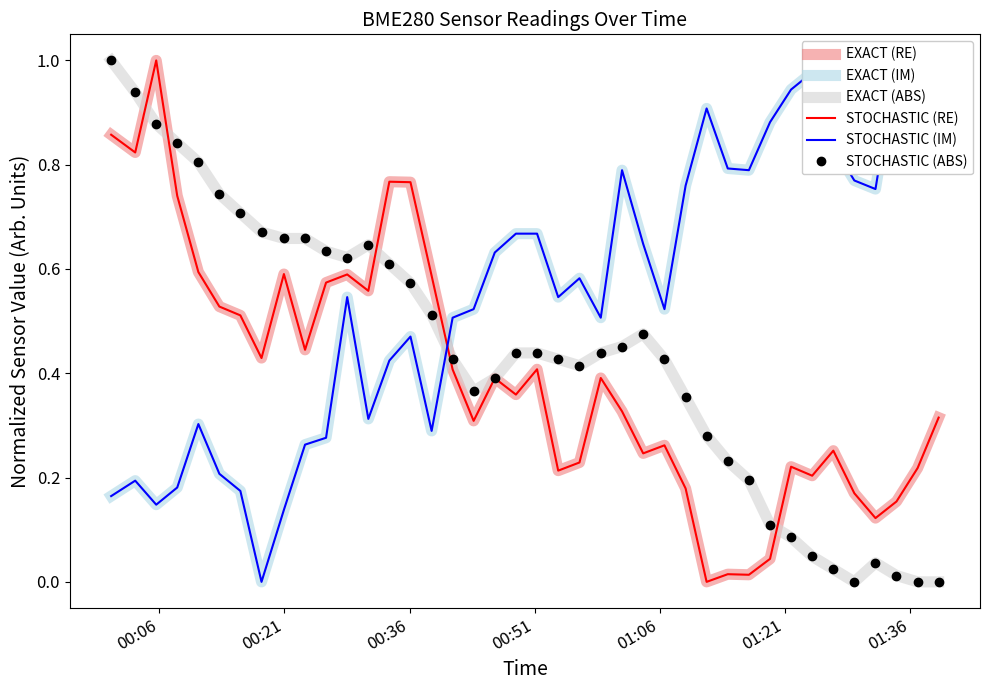

How many interior local valleys does the EXACT (ABS) series have?

4